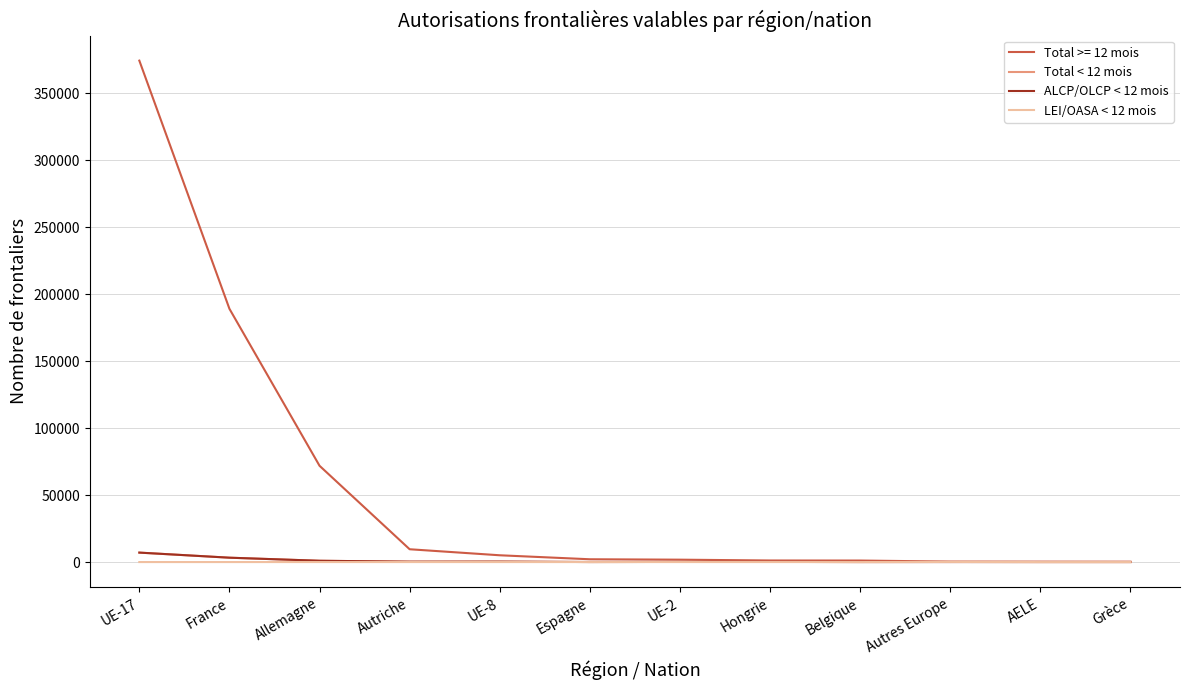

How many series are shown in this chart?

4